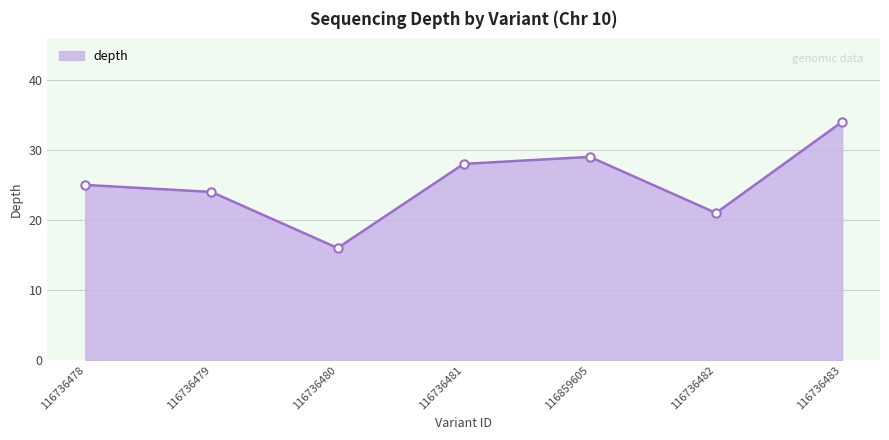

Count the number of data series in this chart.

1